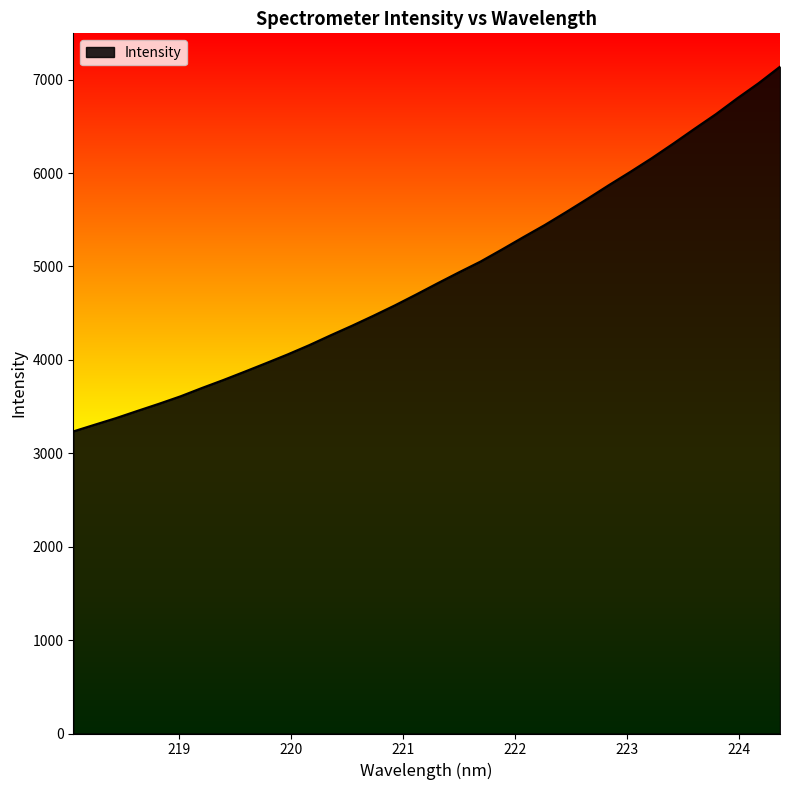

What is the difference between the maximum and minimum values?

3904.5